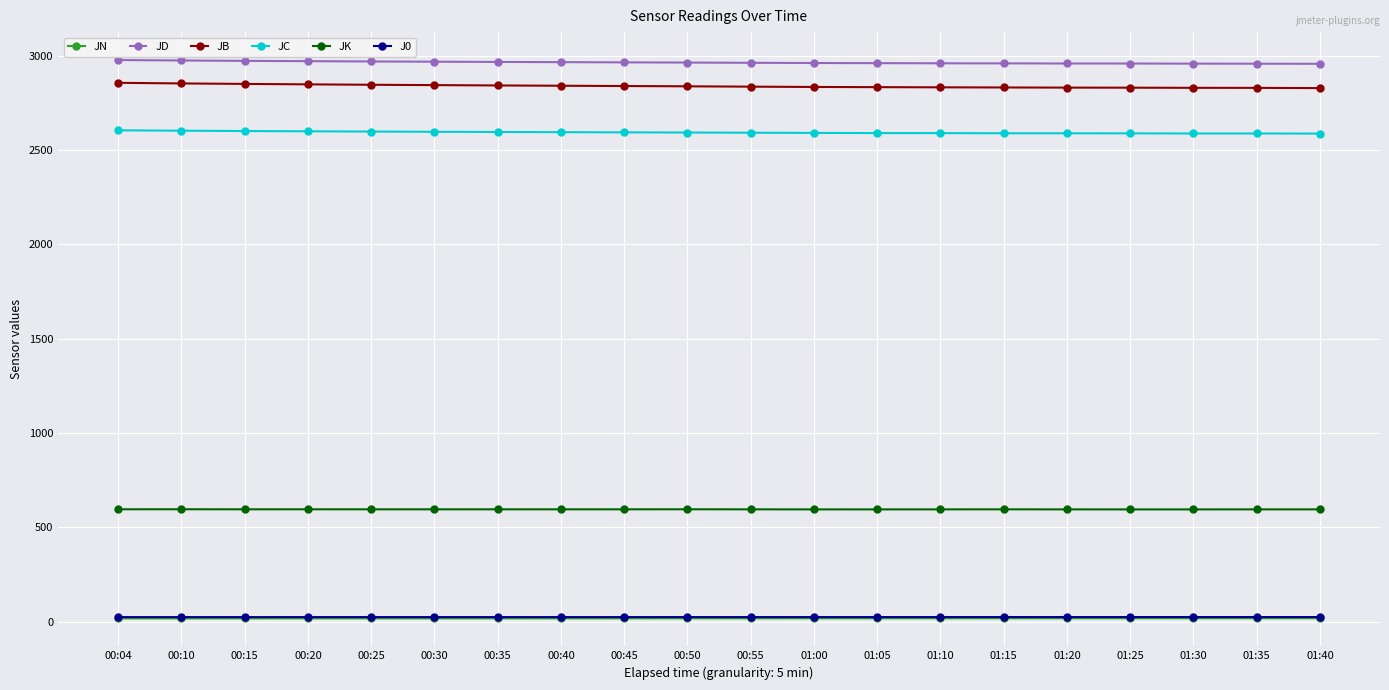

True or false: JD and J0 cross at least once.

False